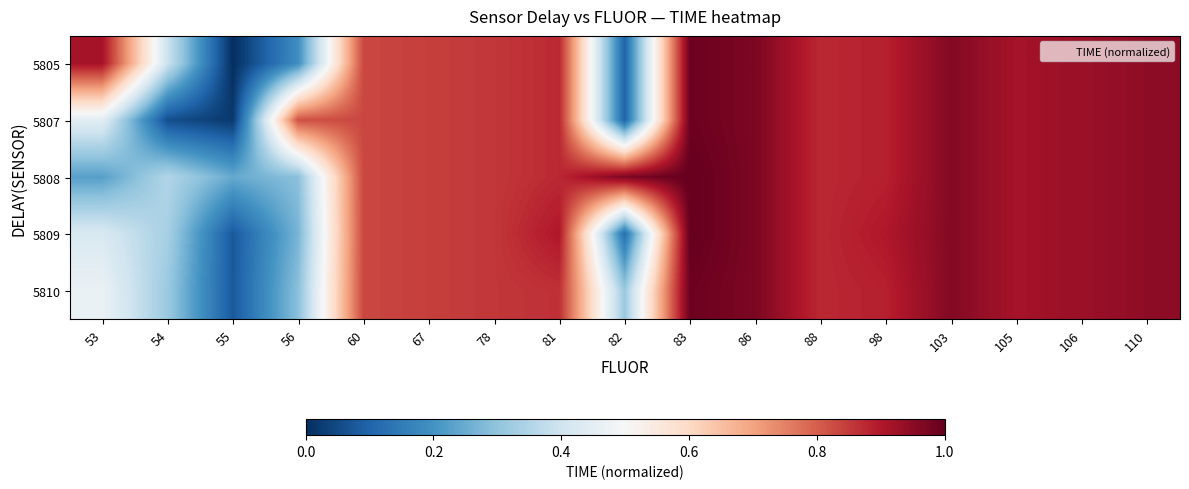

Reading left to right, what are all the values shown in this chart?

5805: 53=0.9	54=0.4	55=0.0	56=0.2	60=0.8	67=0.8	78=0.9	81=0.9	82=0.1	83=1.0	86=1.0	88=0.9	98=0.9	103=1.0	105=0.9	106=0.9	110=0.9
5807: 53=0.4	54=0.1	55=0.0	56=0.8	60=0.8	67=0.8	78=0.9	81=0.9	82=0.1	83=1.0	86=1.0	88=0.9	98=0.9	103=1.0	105=0.9	106=0.9	110=0.9
5808: 53=0.2	54=0.4	55=0.2	56=0.3	60=0.8	67=0.8	78=0.9	81=0.9	82=1.0	83=1.0	86=1.0	88=0.9	98=0.9	103=1.0	105=0.9	106=0.9	110=0.9
5809: 53=0.4	54=0.3	55=0.1	56=0.3	60=0.8	67=0.8	78=0.9	81=0.9	82=0.1	83=1.0	86=1.0	88=0.9	98=0.9	103=1.0	105=0.9	106=0.9	110=0.9
5810: 53=0.5	54=0.3	55=0.1	56=0.3	60=0.8	67=0.8	78=0.9	81=0.9	82=0.3	83=1.0	86=1.0	88=0.9	98=0.9	103=1.0	105=0.9	106=0.9	110=0.9